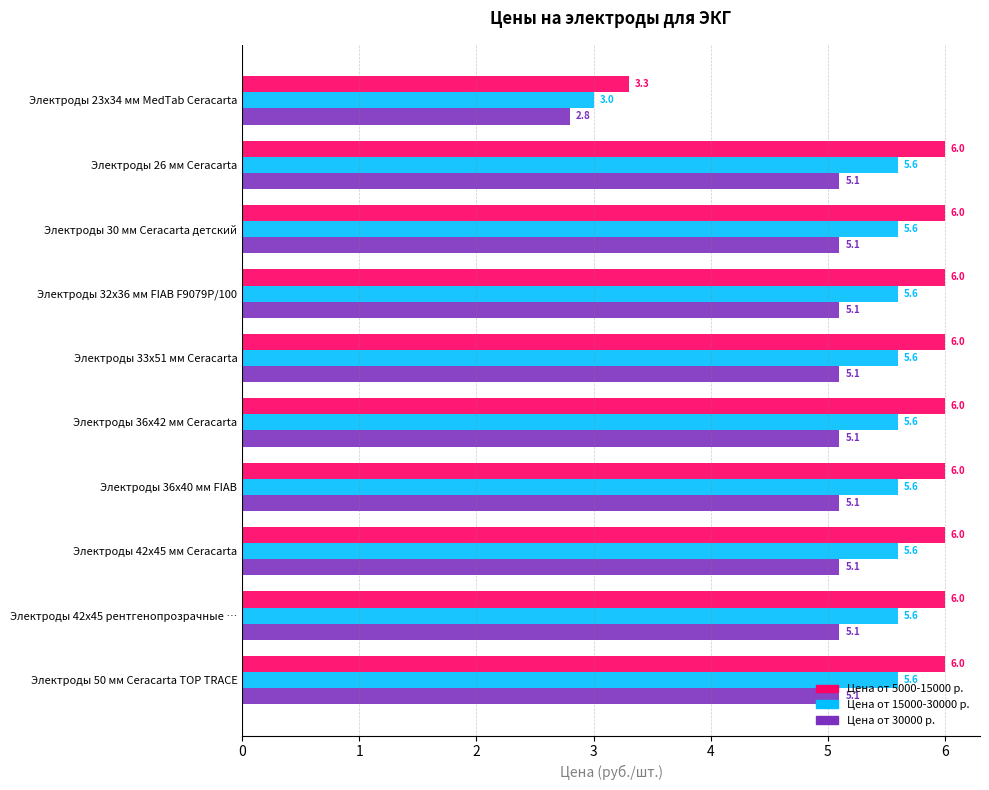

What is the difference between the highest and lowest values at Электроды 33х51 мм Ceracarta?

0.9